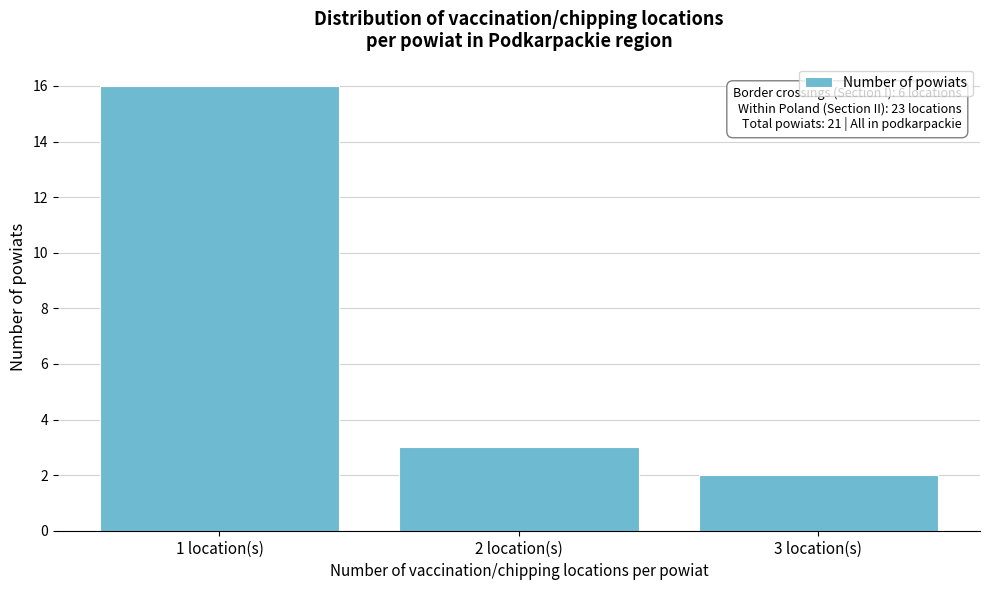

Reading left to right, what are all the values shown in this chart?

1 location(s)=16	2 location(s)=3	3 location(s)=2